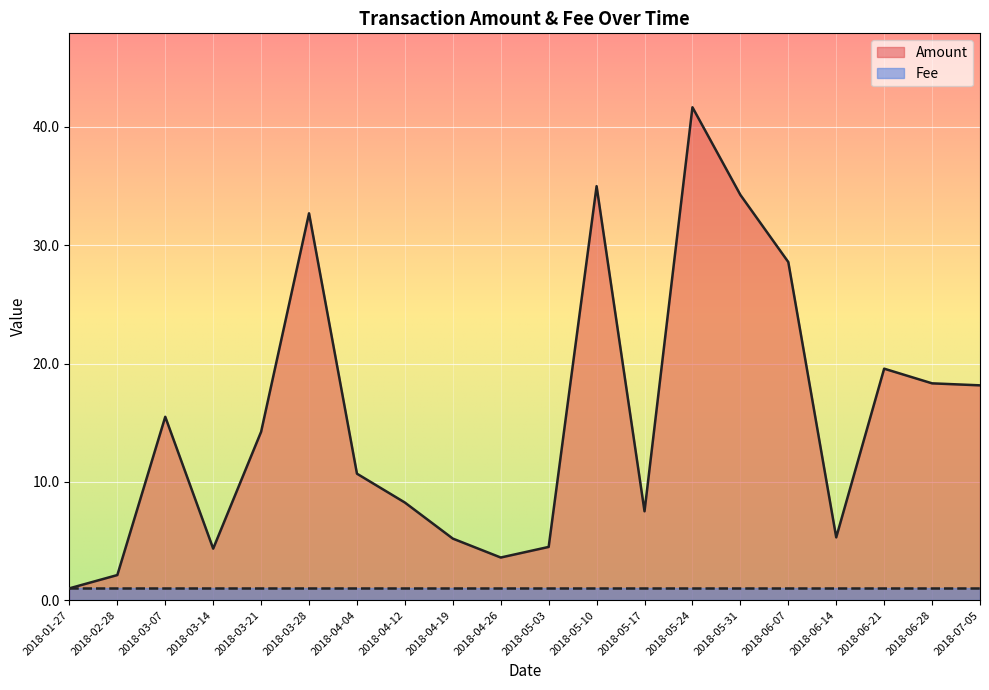

What is the difference between the values at 2018-04-26 and 2018-05-24?

38.1